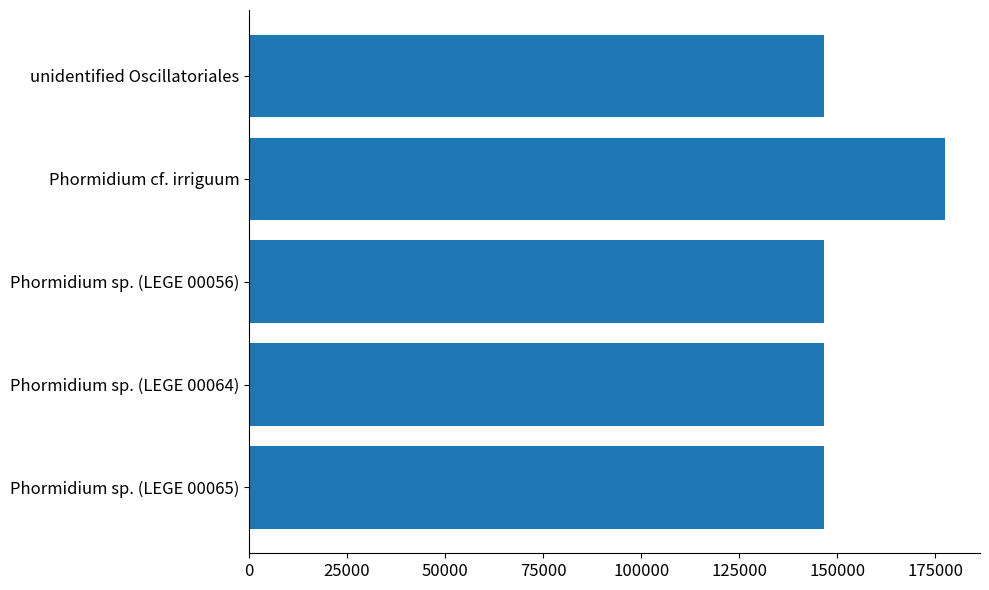

The value at Phormidium sp. (LEGE 00064) is 63123. True or false?

False